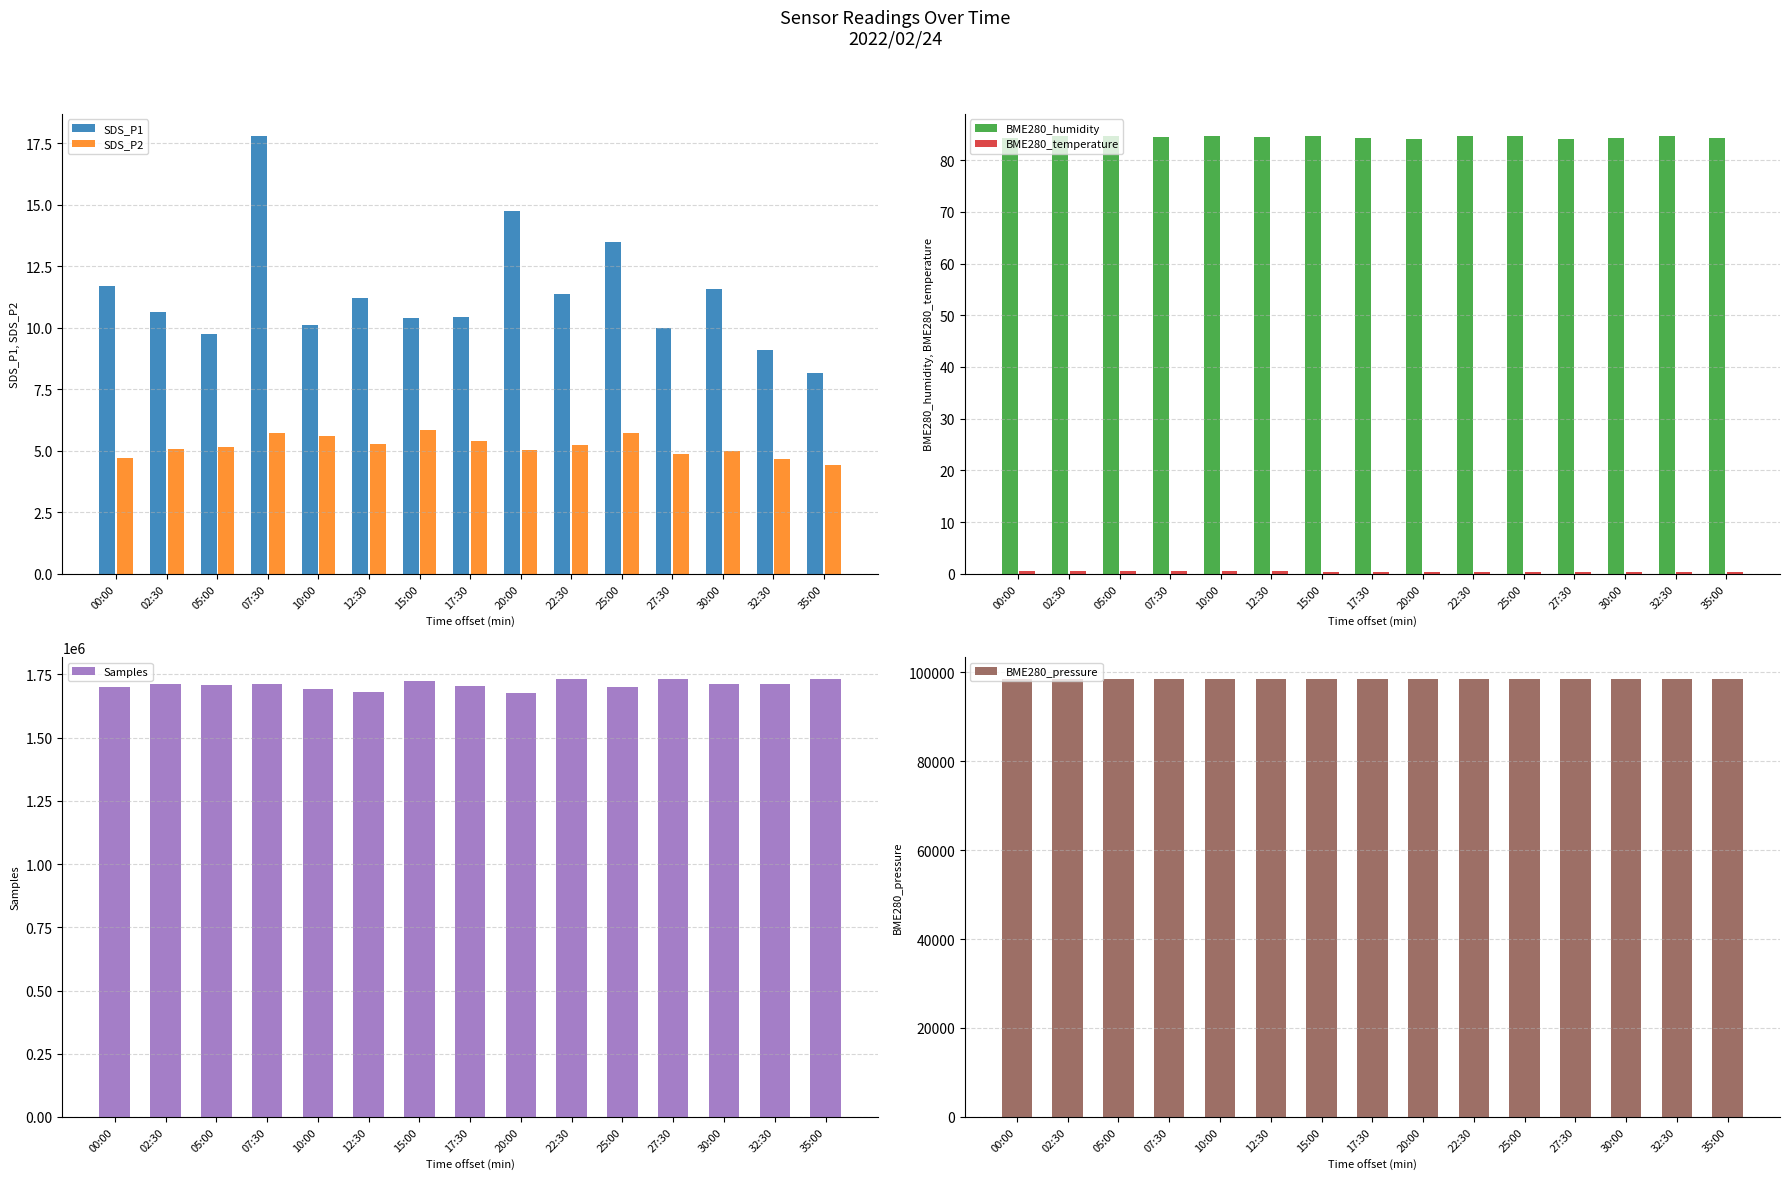

What is the difference between the SDS_P2 values at 10:00 and 25:00?

0.1